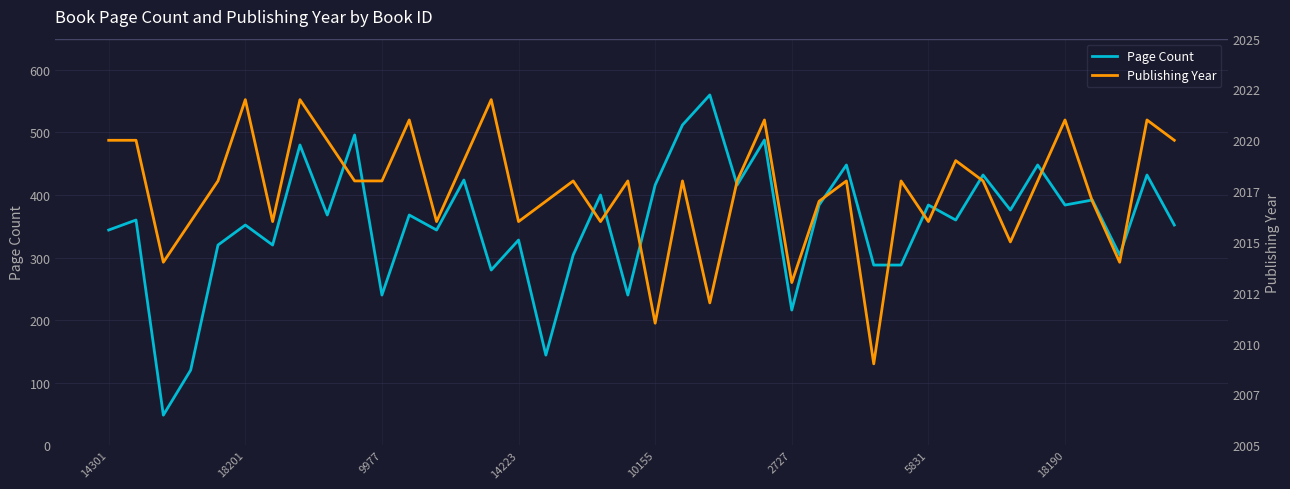

Is this an area chart (filled region under the line)?

No